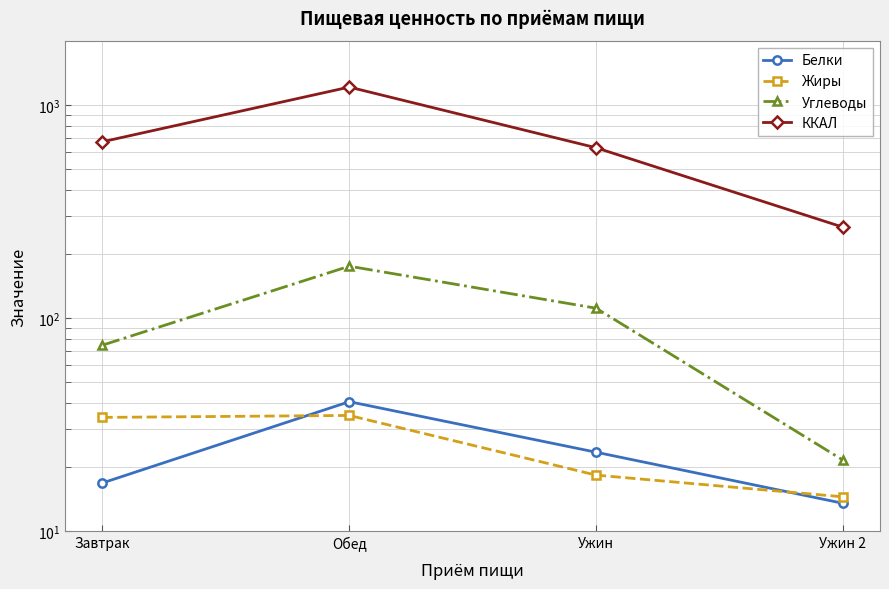

Which series ends up on top after the final intersection of Жиры and Белки?

Жиры